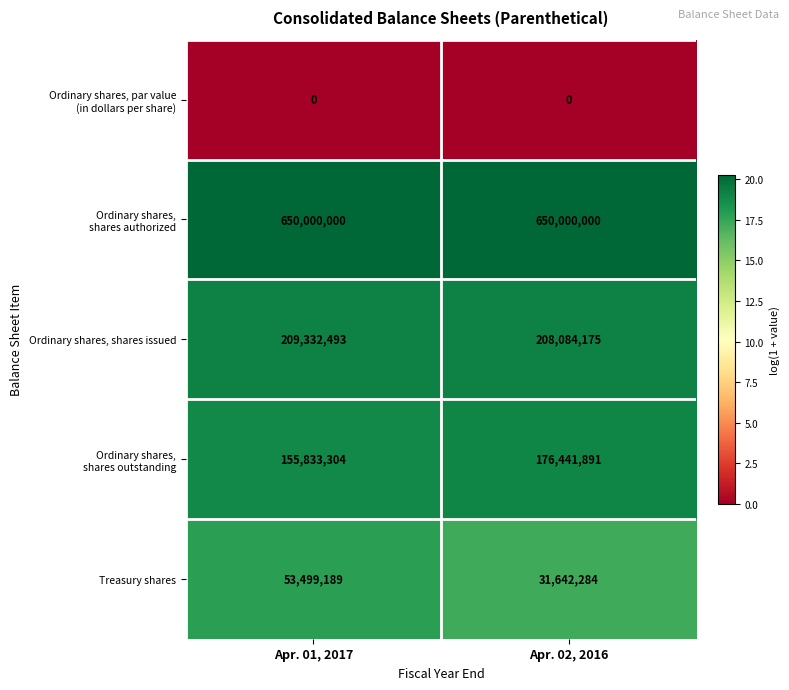

What is the total value across all series at Apr. 02, 2016?

1066168350